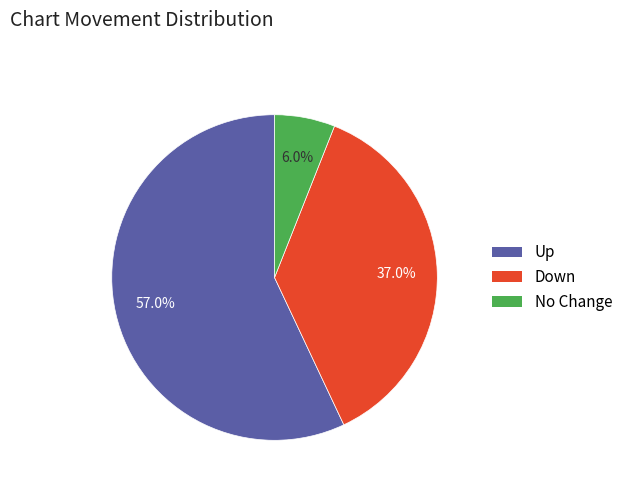

Is there a majority slice in this chart?

Yes